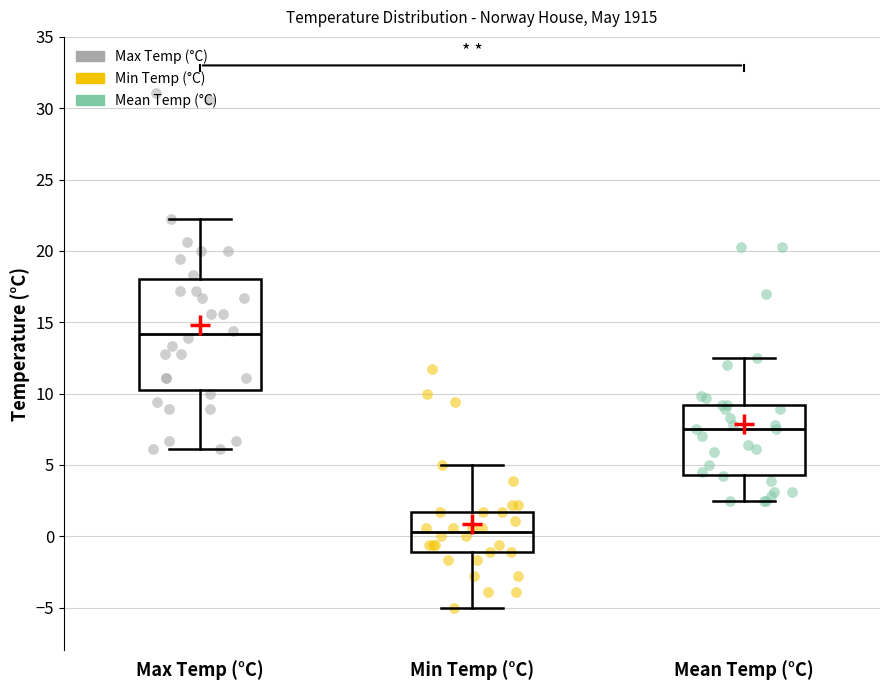

Reading left to right, transcribe this box plot: for each box, give where its median line is, the range the box spans, and where its two whiskers end, as read against the y-axis. The values are not printed on the chart, so give them approximately, as read against the axis.

Max Temp (°C): median 14.0, box 10.5 to 18.0, whiskers 6.0 to 22.0
Min Temp (°C): median 0.5, box -1.0 to 1.5, whiskers -5.0 to 5.0
Mean Temp (°C): median 7.5, box 4.5 to 9.0, whiskers 2.5 to 12.5